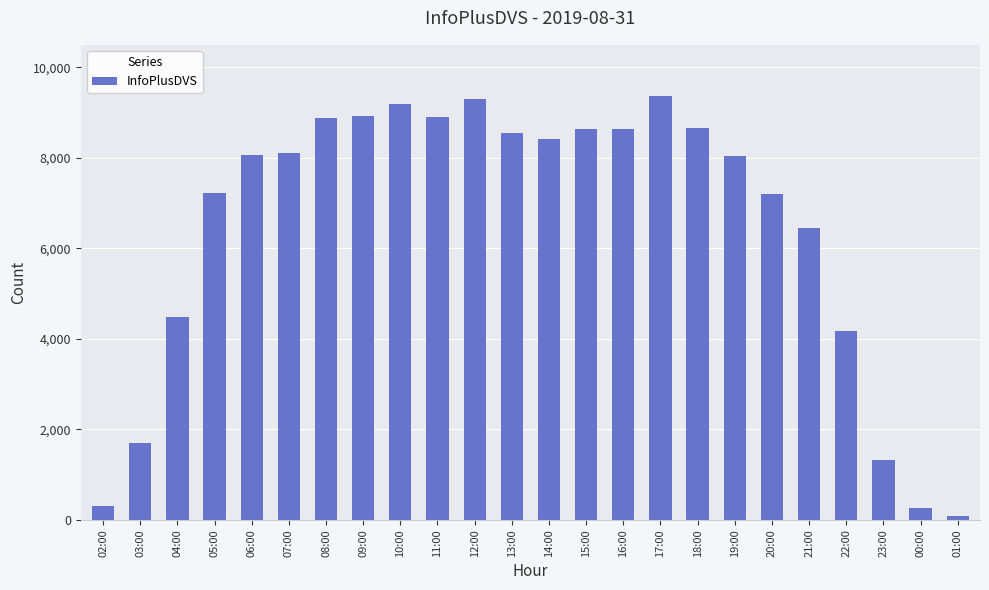

What is the difference between the values at 15:00 and 06:00?

576